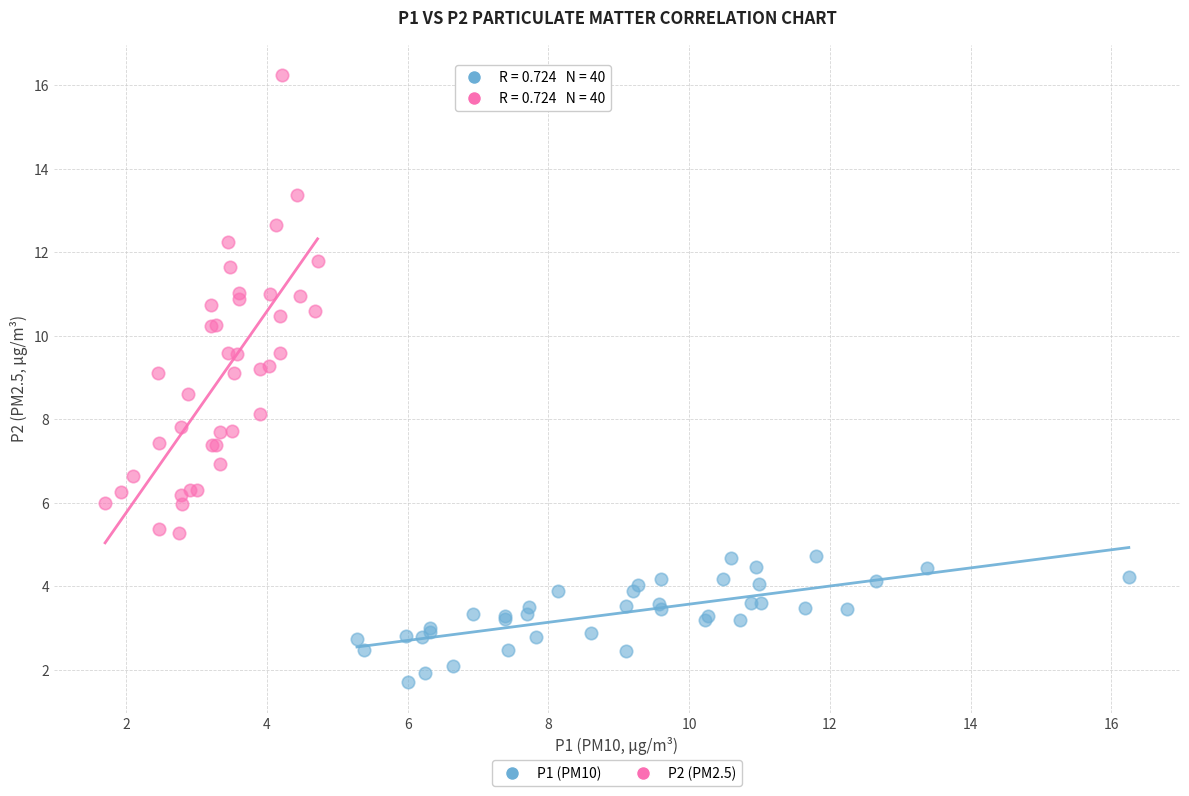

Which series has the largest Y range (max minus min)?

P2 (PM2.5)